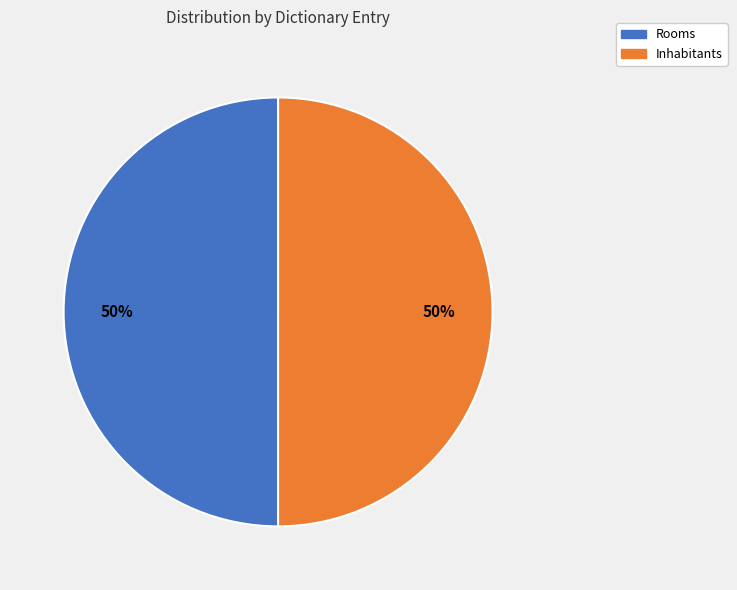

To the nearest percent, what portion does Rooms represent?

50%